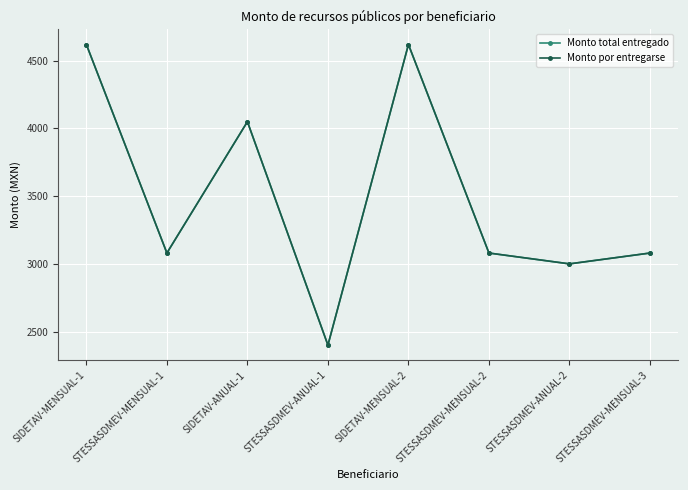

What is the value of the Monto total entregado point at the 4th from the left?

2400